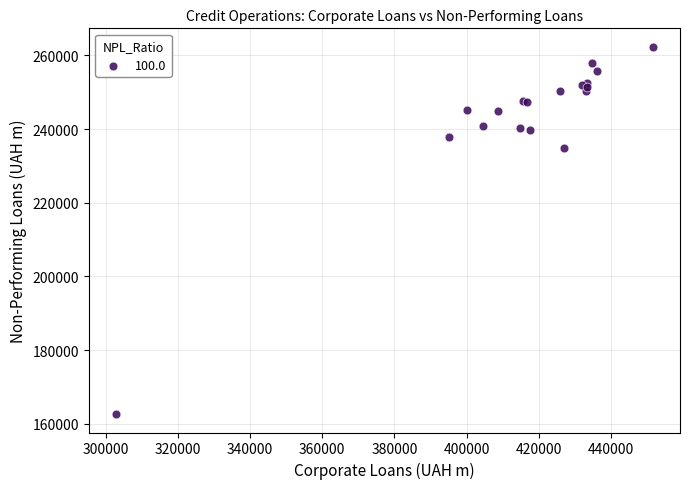

What Y value in the scatter plot is closest to 212485?

234979.0